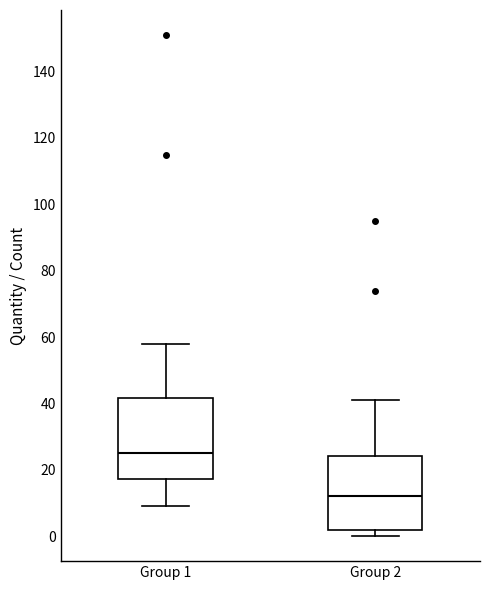

Reading left to right, transcribe this box plot: for each box, give where its median line is, the range the box spans, and where its two whiskers end, as read against the y-axis. The values are not printed on the chart, so give them approximately, as read against the axis.

Group 1: median 26, box 18 to 42, whiskers 10 to 58
Group 2: median 12, box 2 to 24, whiskers 0 to 42